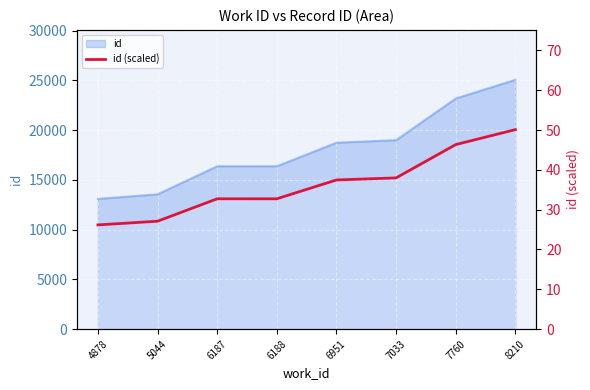

Between 7033 and 6951, which is larger?

7033